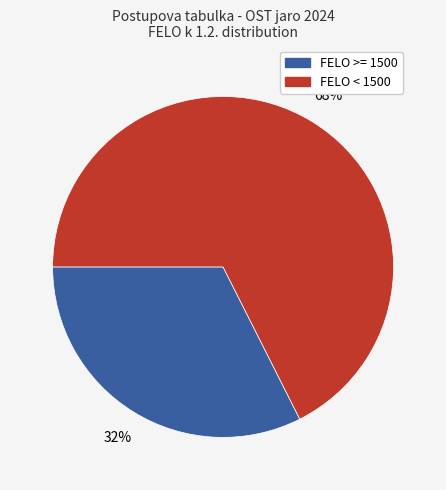

Is there any slice that represents more than half of the pie?

Yes